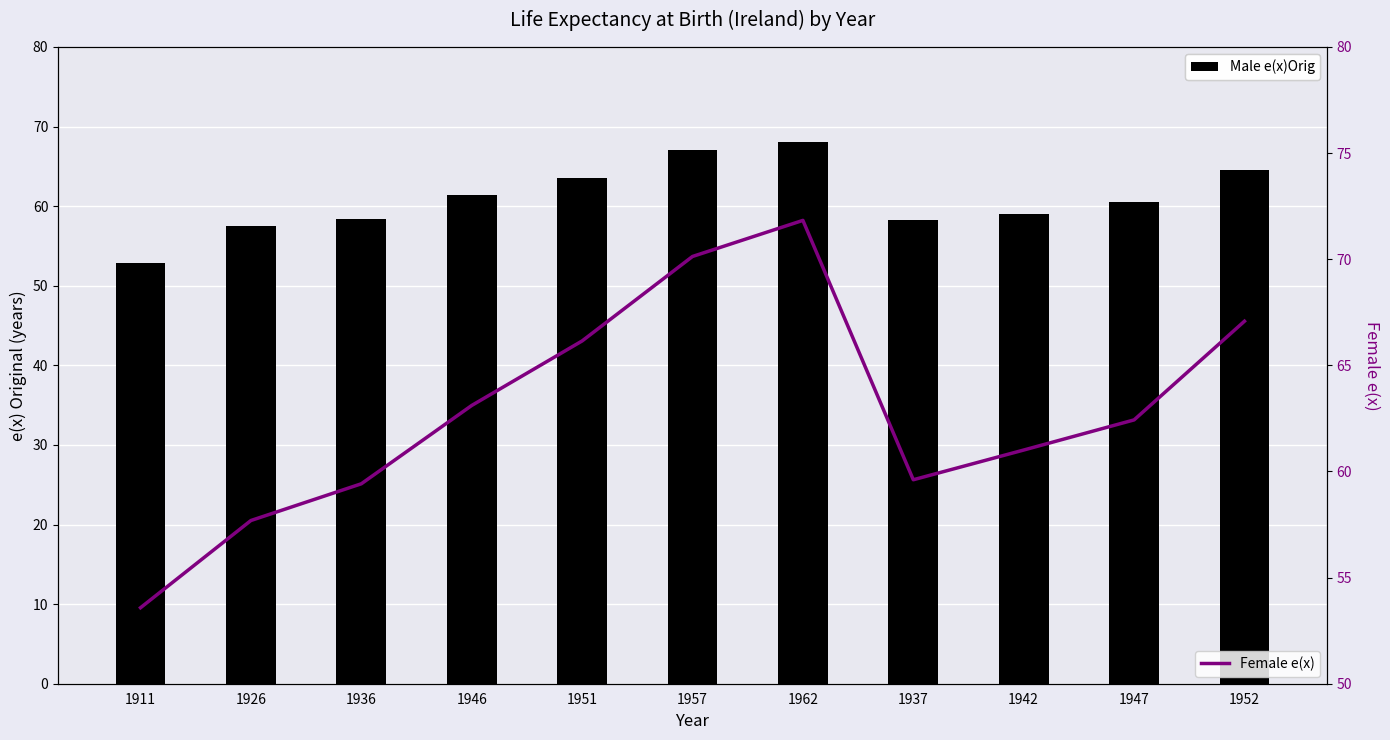

What is the label of the 6th bar from the right?

1957